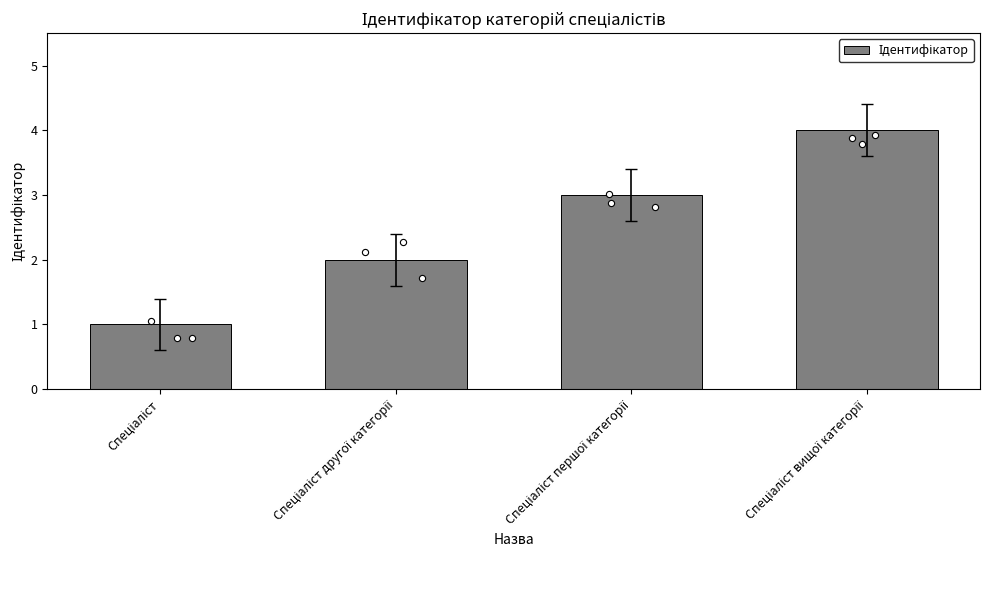

What is the change in value from Спеціаліст другої категорії to Спеціаліст вищої категорії?

+2